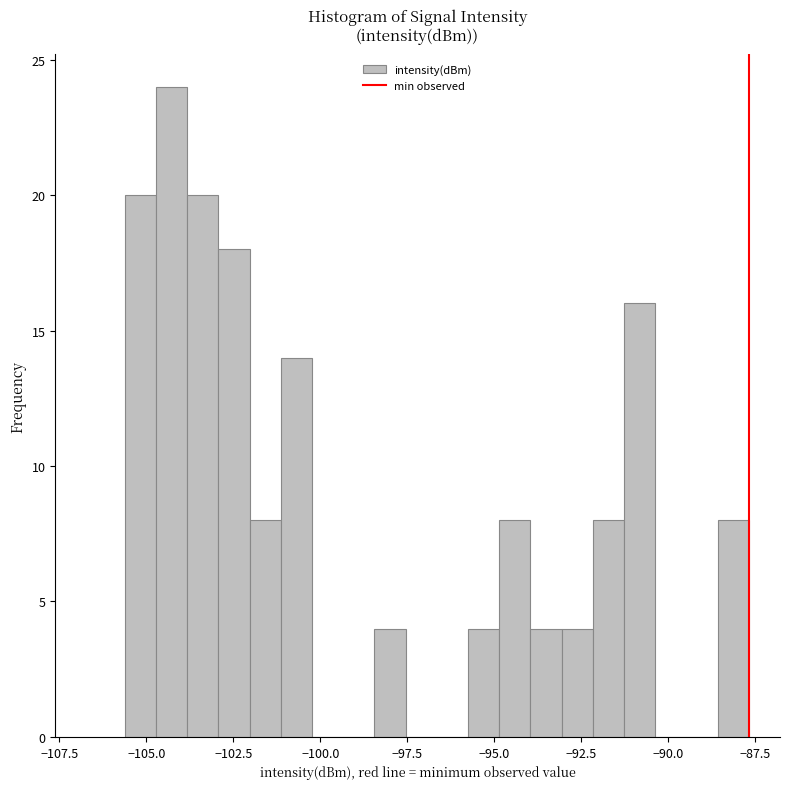

Read against the x-axis, roughly where is the centre of the tallest bar?

-104.5